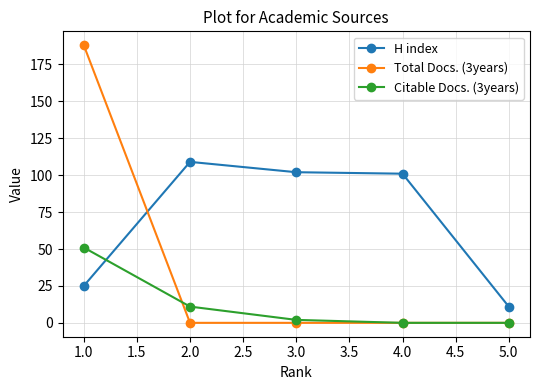

True or false: H index has more than 2 points higher than both neighbors.

False